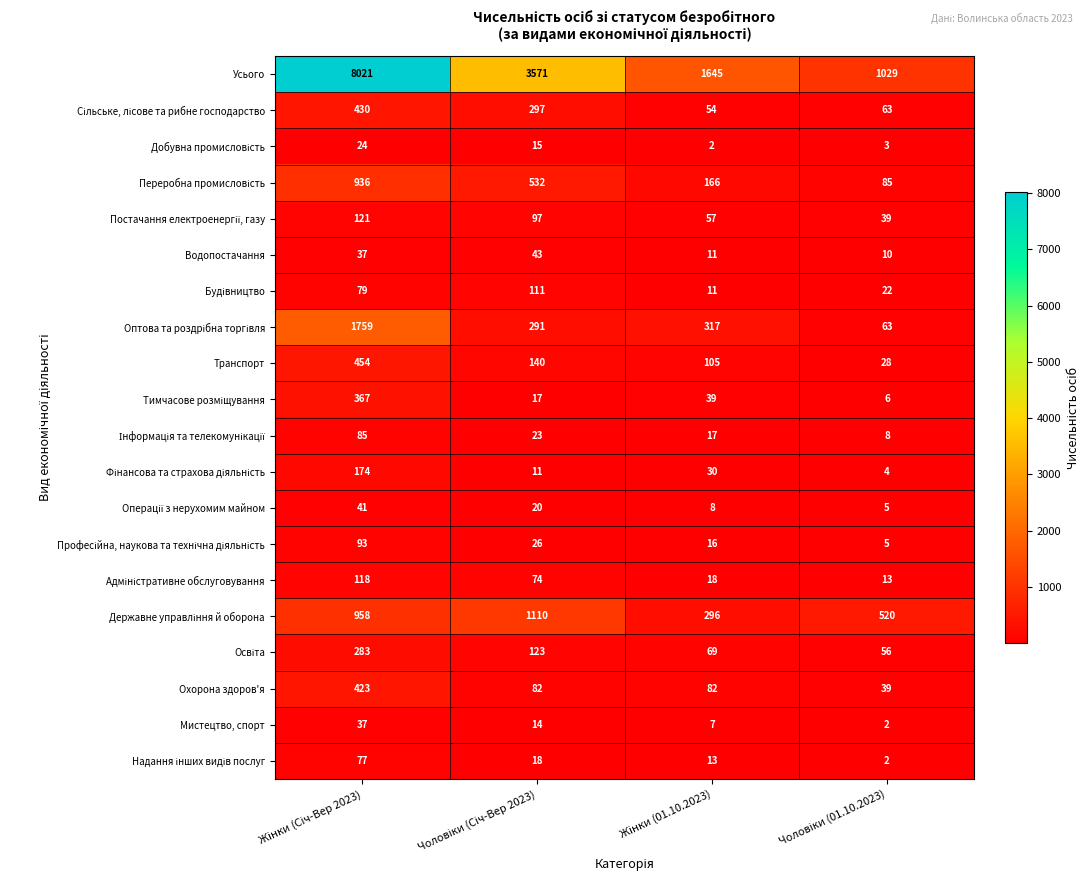

Which series has the widest spread of values?

Усього